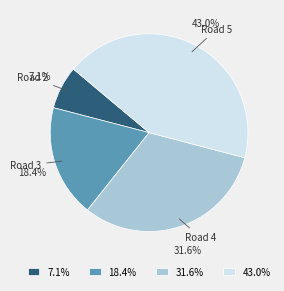

Is there a majority slice in this chart?

No